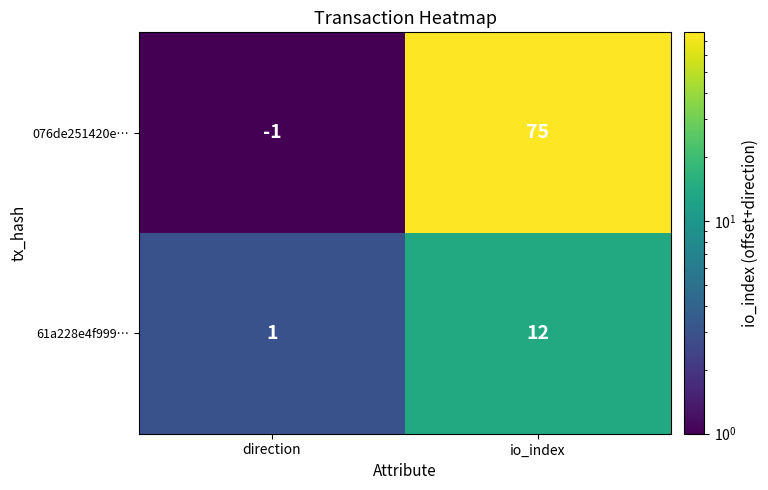

Reading left to right, extract all data points from this chart.

076de251420e…: -1	75
61a228e4f999…: 1	12